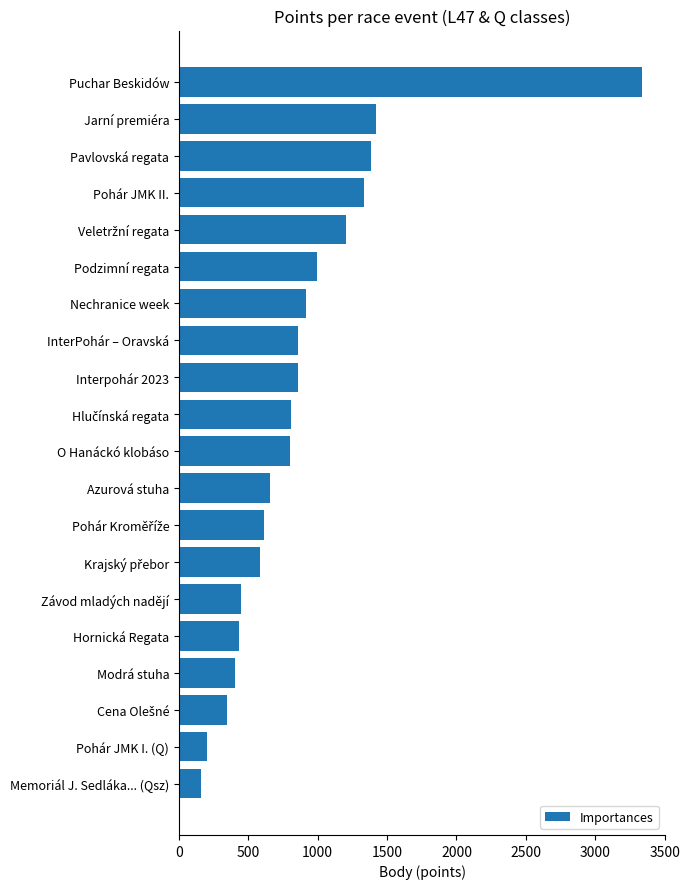

What is the sum of the values at InterPohár – Oravská and Pohár JMK I. (Q)?

1062